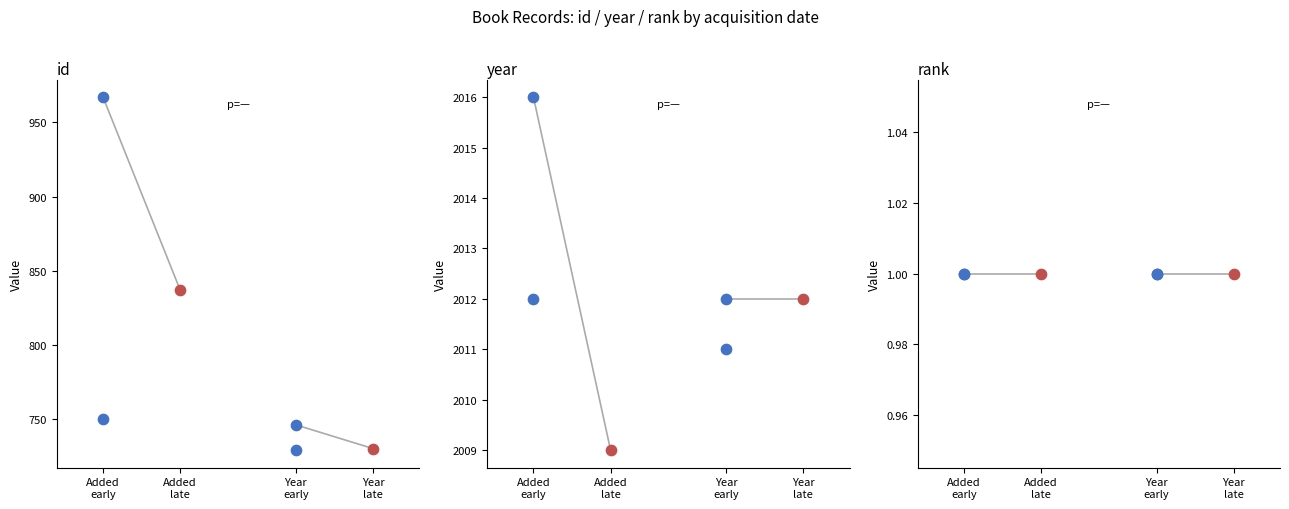

Which series has the largest Y range (max minus min)?

id